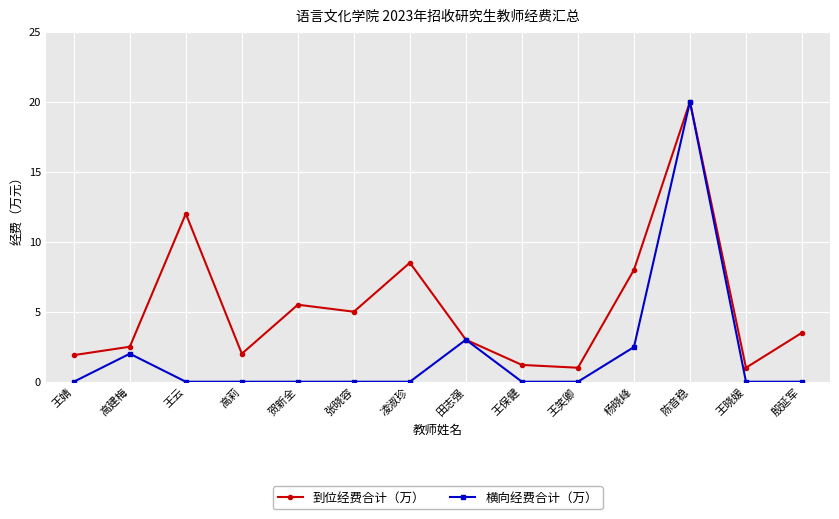

The value of 横向经费合计（万） at 田志强 is 3.0. True or false?

True